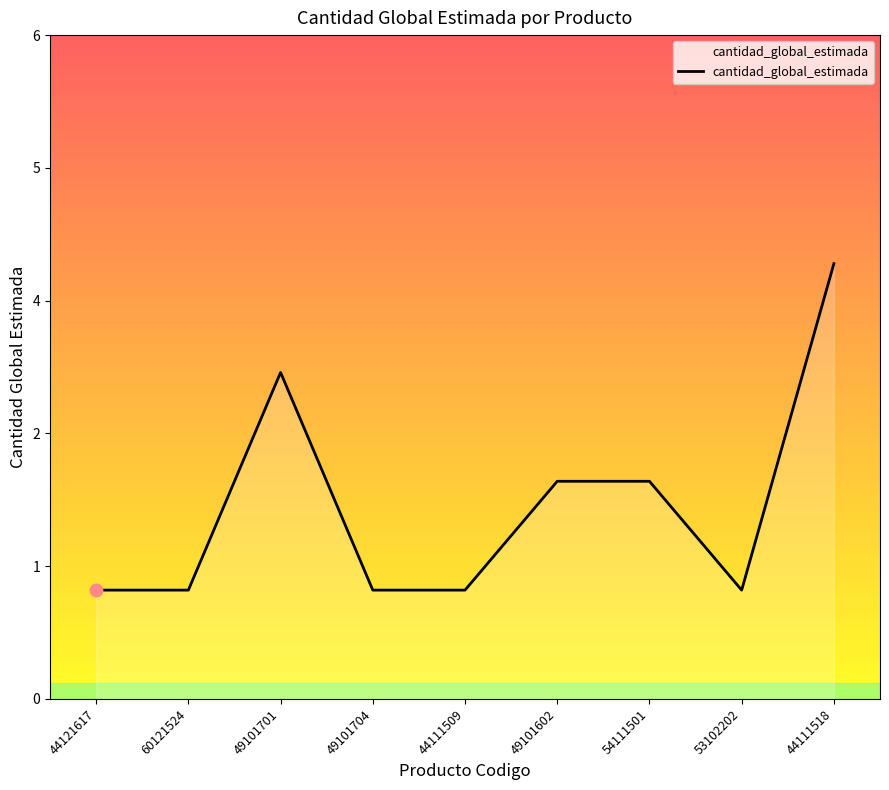

What is the change in value from 49101701 to 49101602?

-1